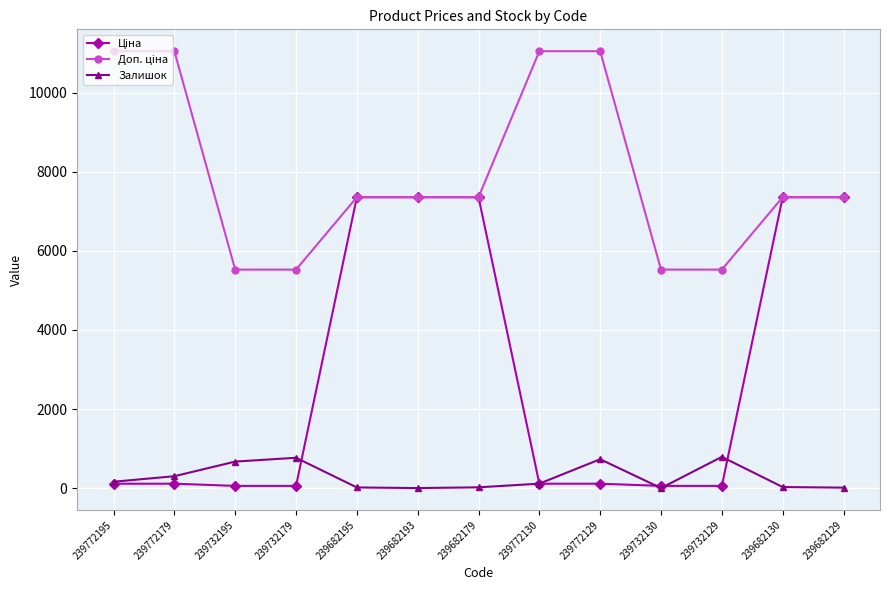

At how many categories does at least one series exceed 8652?

4